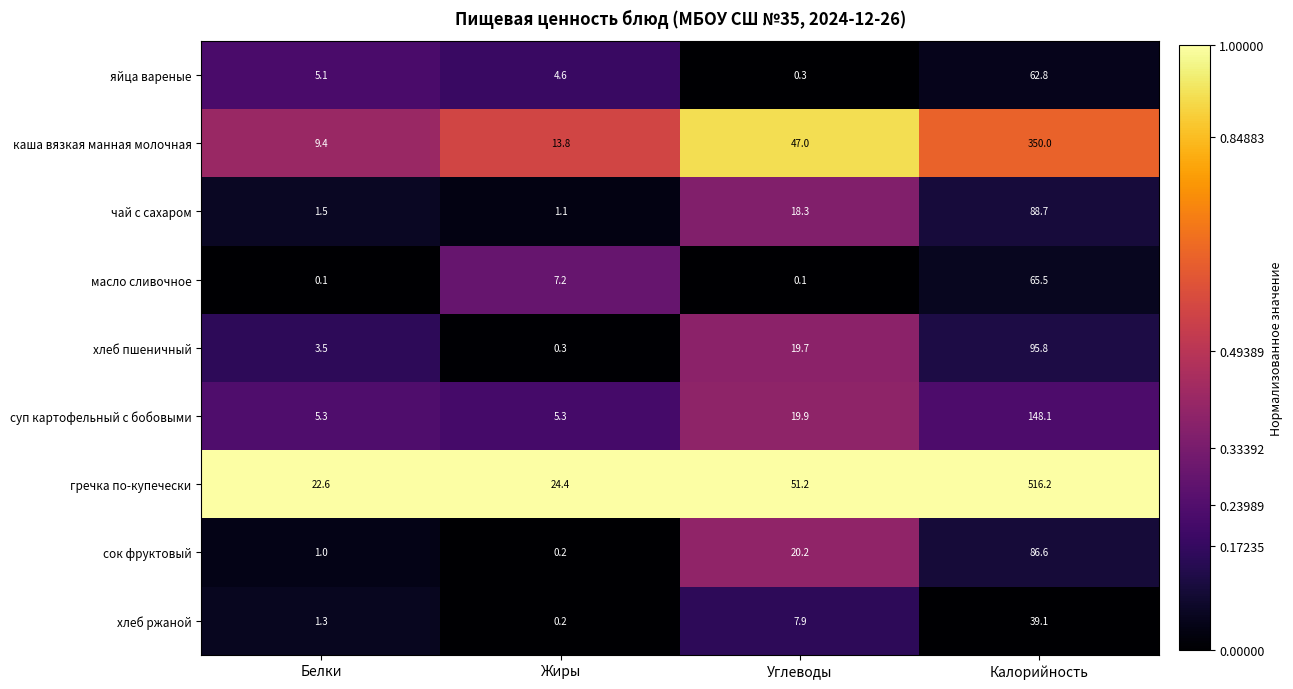

What value does the суп картофельный с бобовыми series have at Углеводы?

19.9